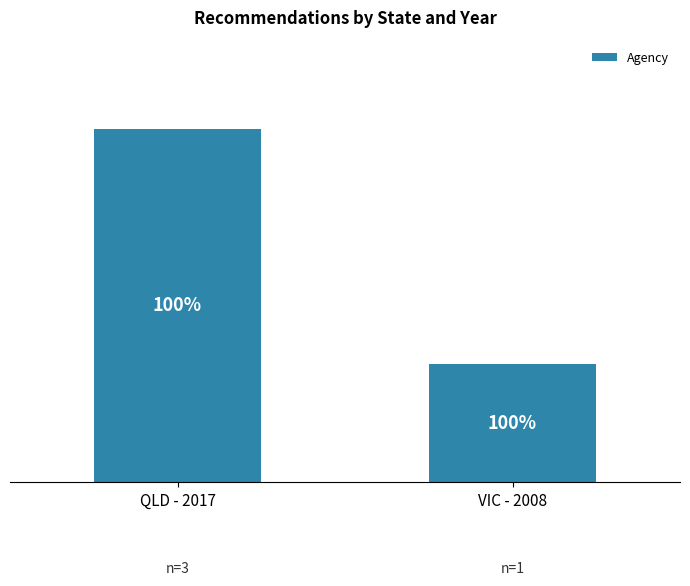

The value at VIC - 2008 is 0. True or false?

False